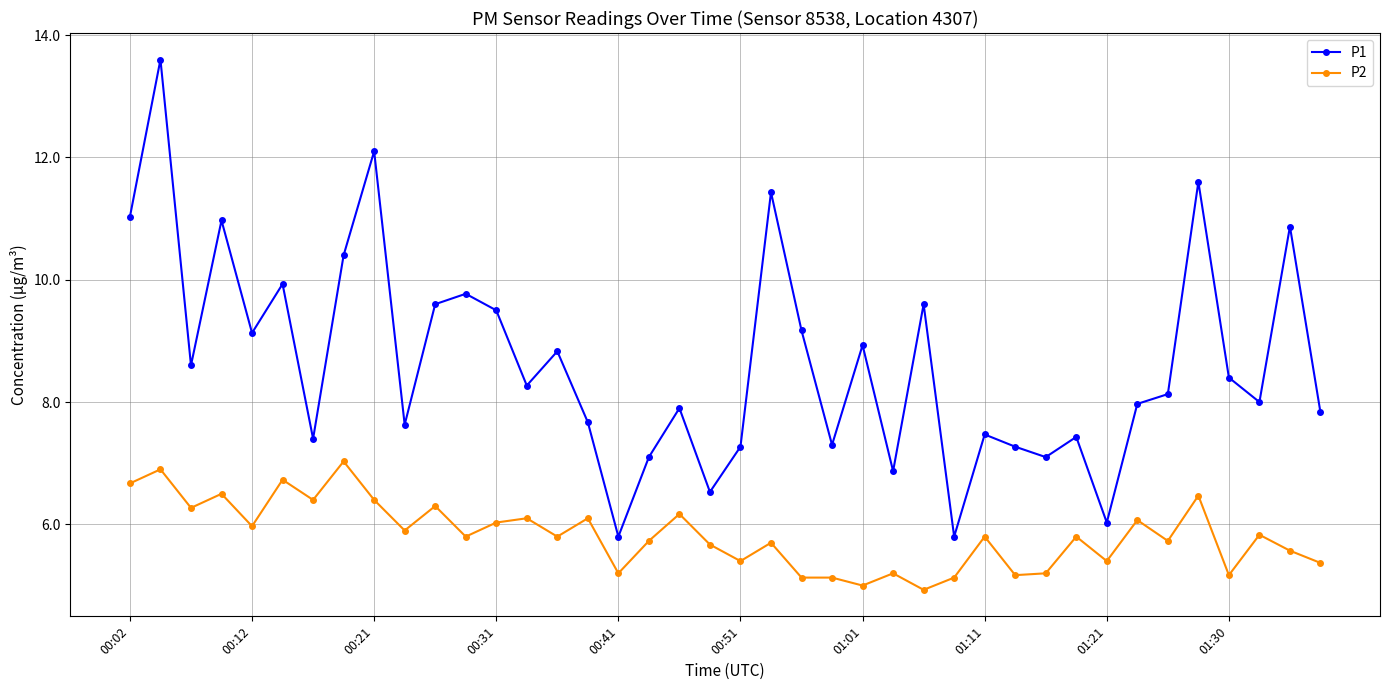

True or false: P1 has more than 0 interior local peaks.

True